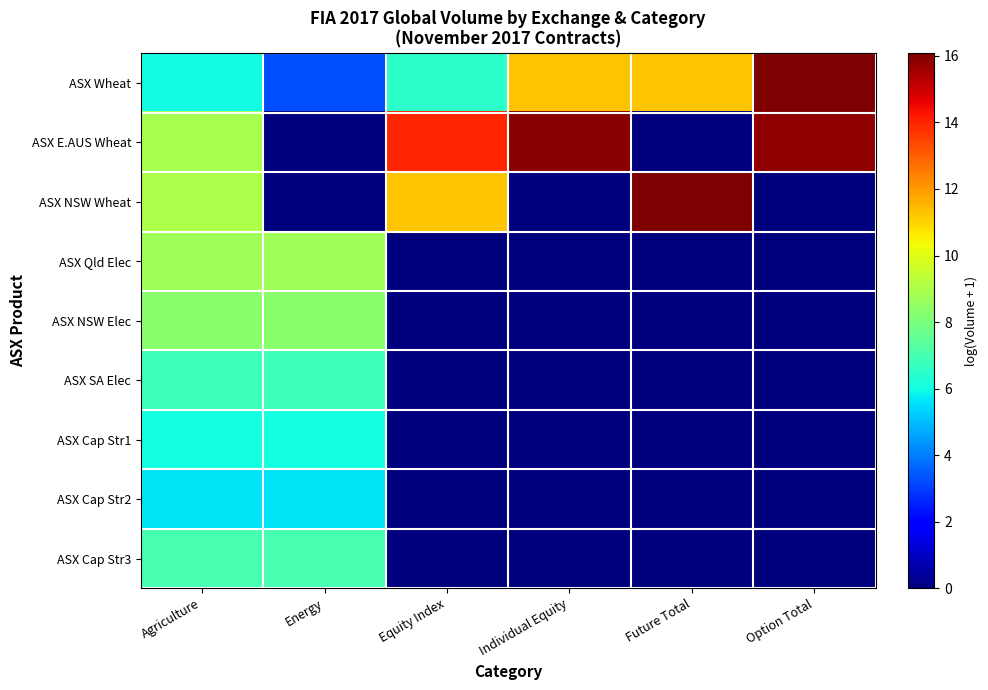

Which series has the largest total across all categories?

ASX E.AUS Wheat